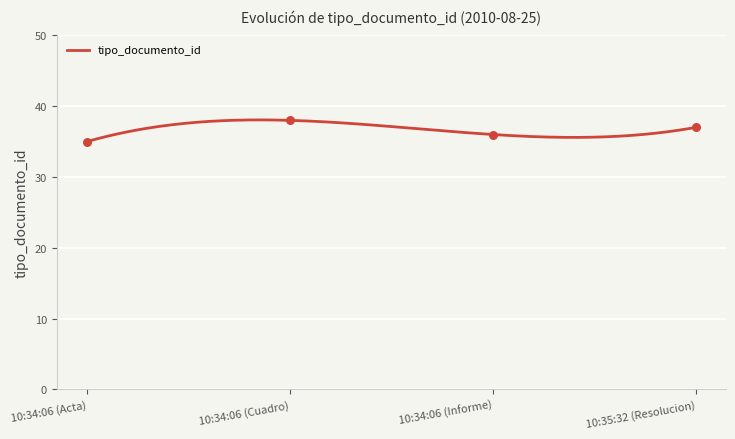

What is the minimum value for tipo_documento_id?

35.0